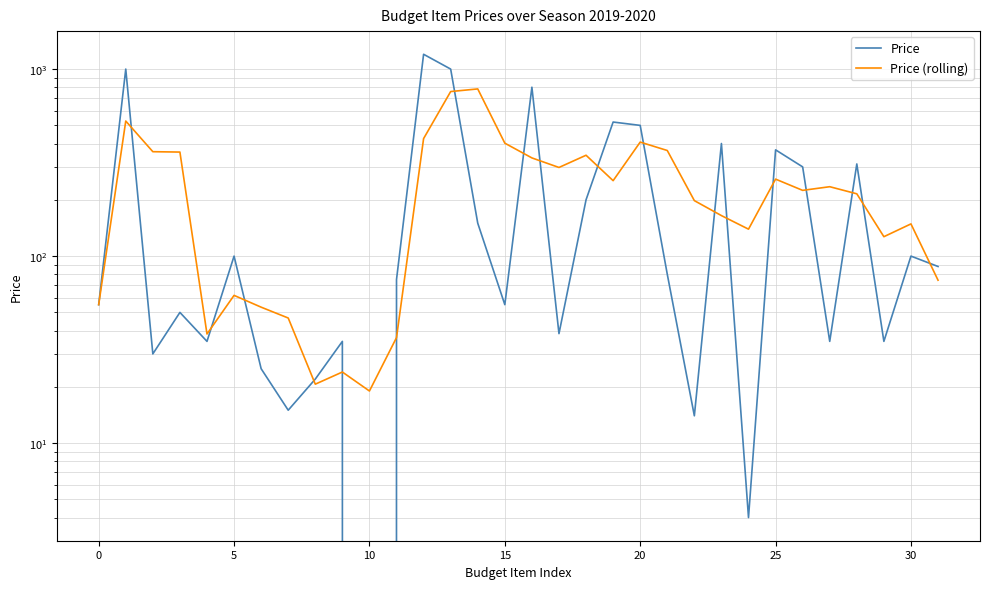

Reading left to right, transcribe all the data shown in this chart.

Price: 55.0	1000.0	30.0	50.0	35.0	100.0	25.0	15.0	22.0	35.0	0.0	75.0	1200.0	1000.0	150.0	55.0	800.0	38.5	200.0	521.0	500.0	80.0	14.0	400.0	4.0	370.0	300.0	35.0	311.0	35.0	100.0	88.0
Price (rolling): 55.0	527.5	361.7	360.0	38.3	61.7	53.3	46.7	20.7	24.0	19.0	36.7	425.0	758.3	783.3	401.7	335.0	297.8	346.2	253.2	407.0	367.0	198.0	164.7	139.3	258.0	224.7	235.0	215.3	127.0	148.7	74.3